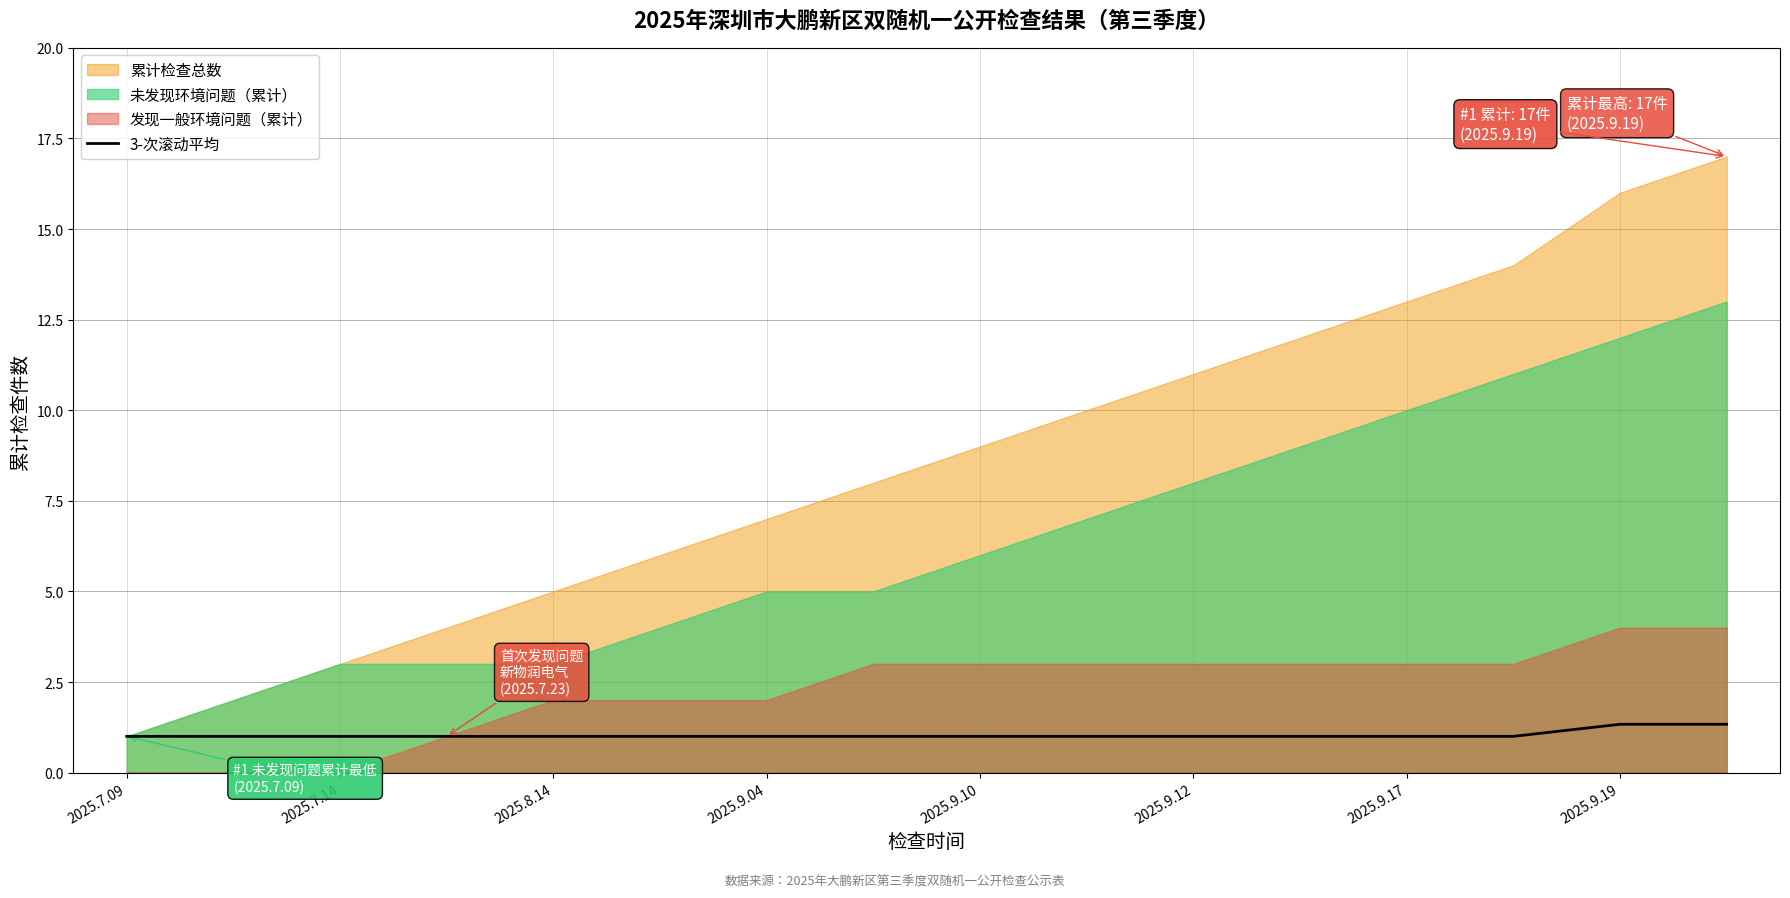

Does the chart display data point markers on the line(s)?

No